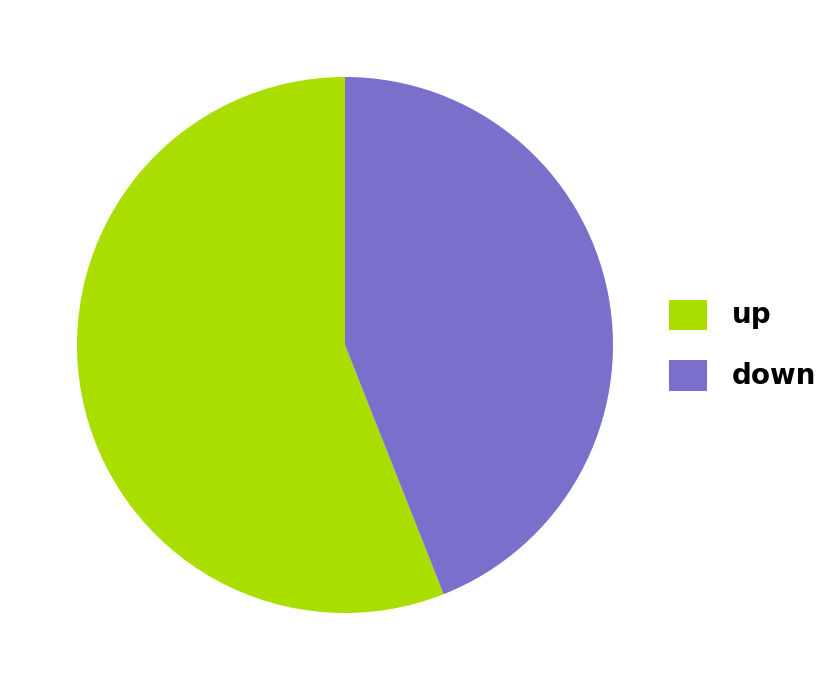

Rank the categories by value from lowest to highest.

down, up